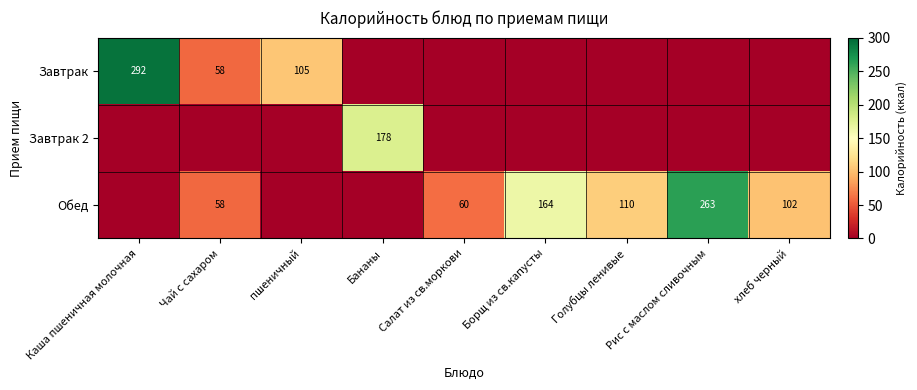

The Завтрак 2 series shows 178 at Бананы. True or false?

True